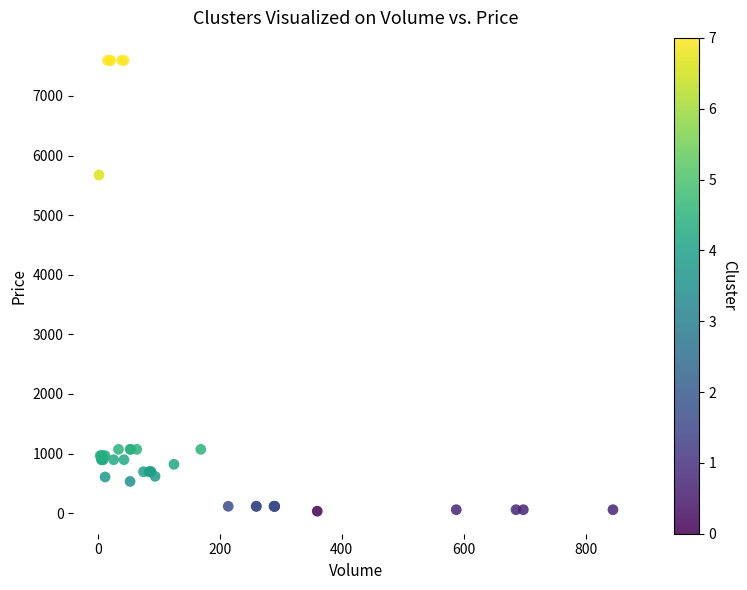

What Y value in the scatter plot is closest to 3814?

5673.8